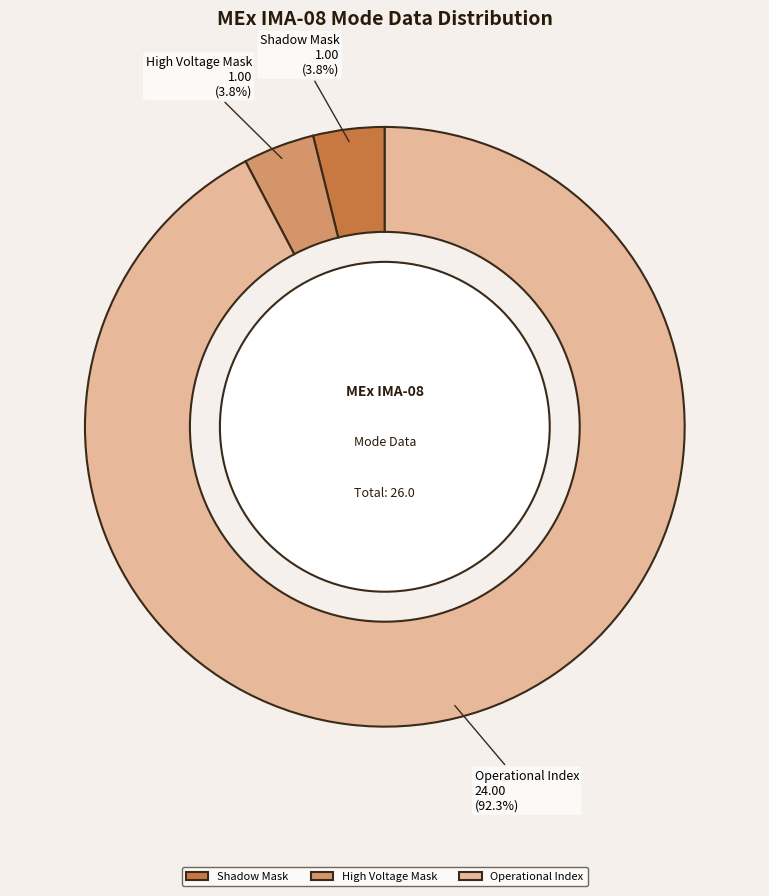

How many slices are in this pie chart?

3